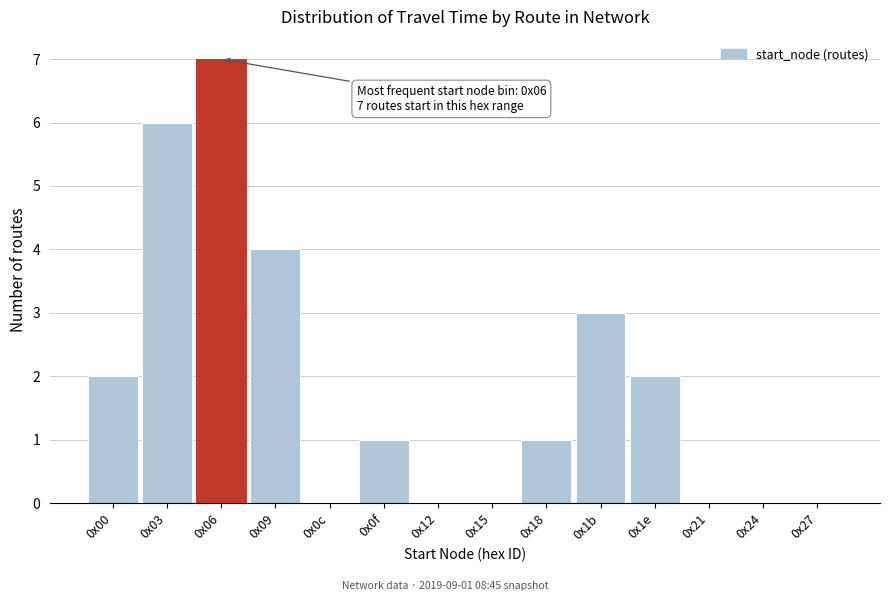

Reading left to right, list all the values displayed in this chart.

0x00=2	0x03=6	0x06=7	0x09=4	0x0c=0	0x0f=1	0x12=0	0x15=0	0x18=1	0x1b=3	0x1e=2	0x21=0	0x24=0	0x27=0